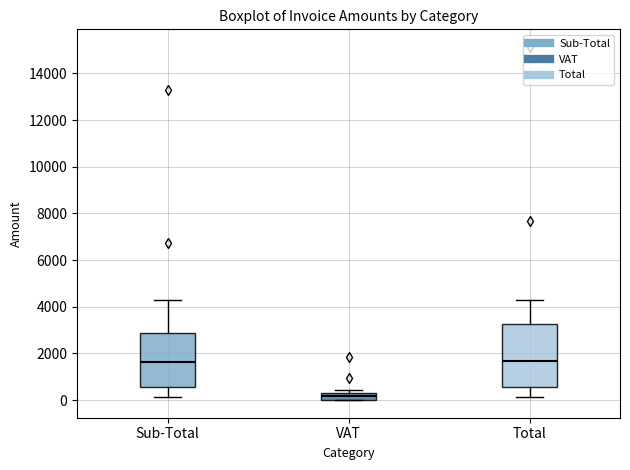

Comparing the boxes themselves (not the whiskers), which one is the tallest?

Total